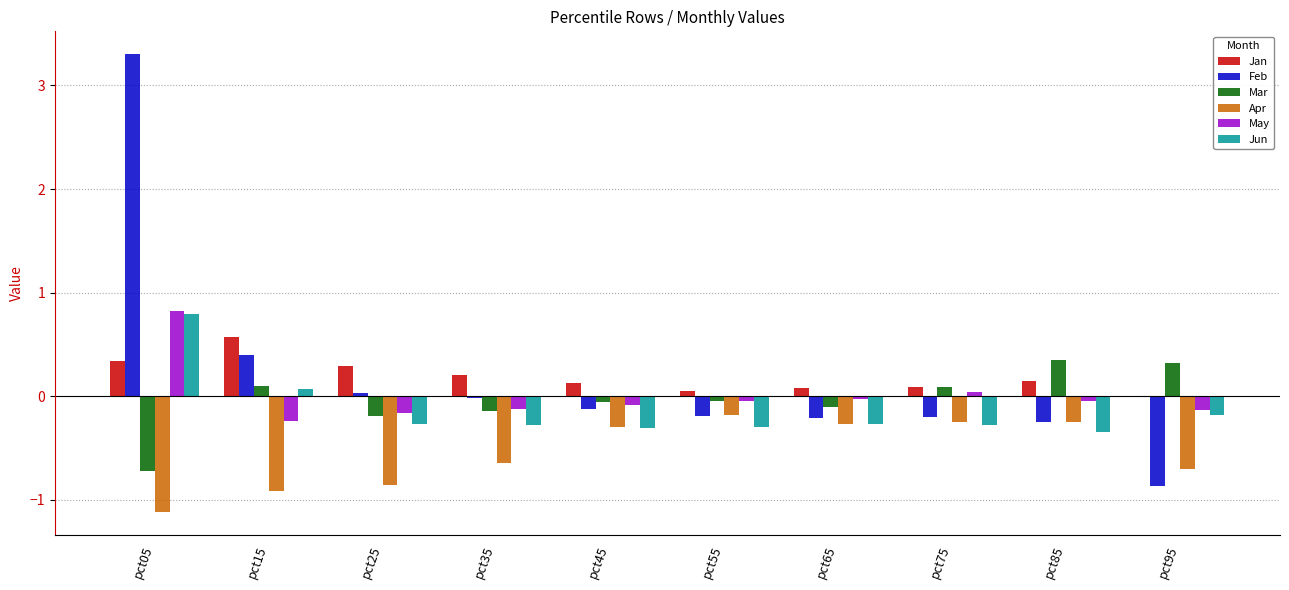

The value of Jan at pct65 is 0.1. True or false?

True